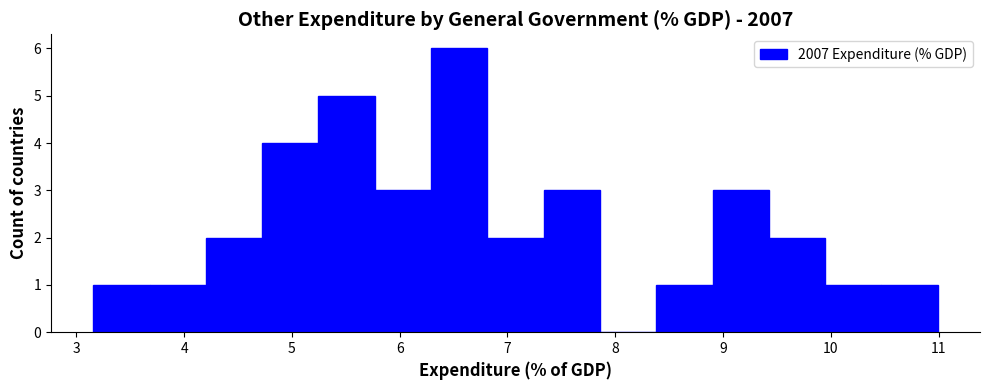

Reading left to right, transcribe this chart: for each bar, give the range it covers on the x-axis and its height. Neither the bar edges nor the heights are printed on the chart, so give them approximately, as read against the axes.

3.2 to 3.7: 1
3.7 to 4.2: 1
4.2 to 4.7: 2
4.7 to 5.2: 4
5.2 to 5.8: 5
5.8 to 6.3: 3
6.3 to 6.8: 6
6.8 to 7.3: 2
7.3 to 7.9: 3
7.9 to 8.4: 0
8.4 to 8.9: 1
8.9 to 9.4: 3
9.4 to 9.9: 2
9.9 to 10.5: 1
10.5 to 11.0: 1